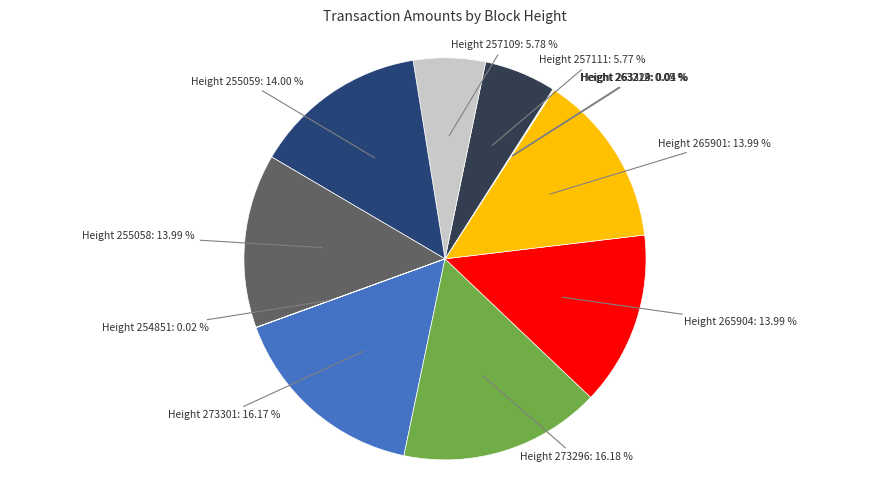

Combined, do Height 273301: 16.17 % and Height 257111: 5.77 % account for over 50%?

No